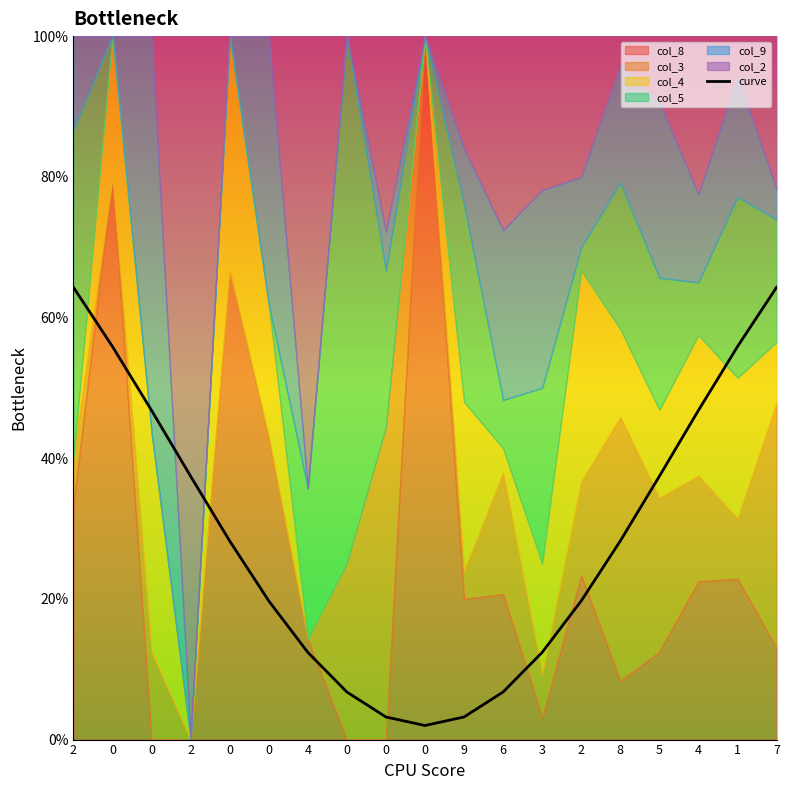

Is it true that the value at 0 is 0.2?

False